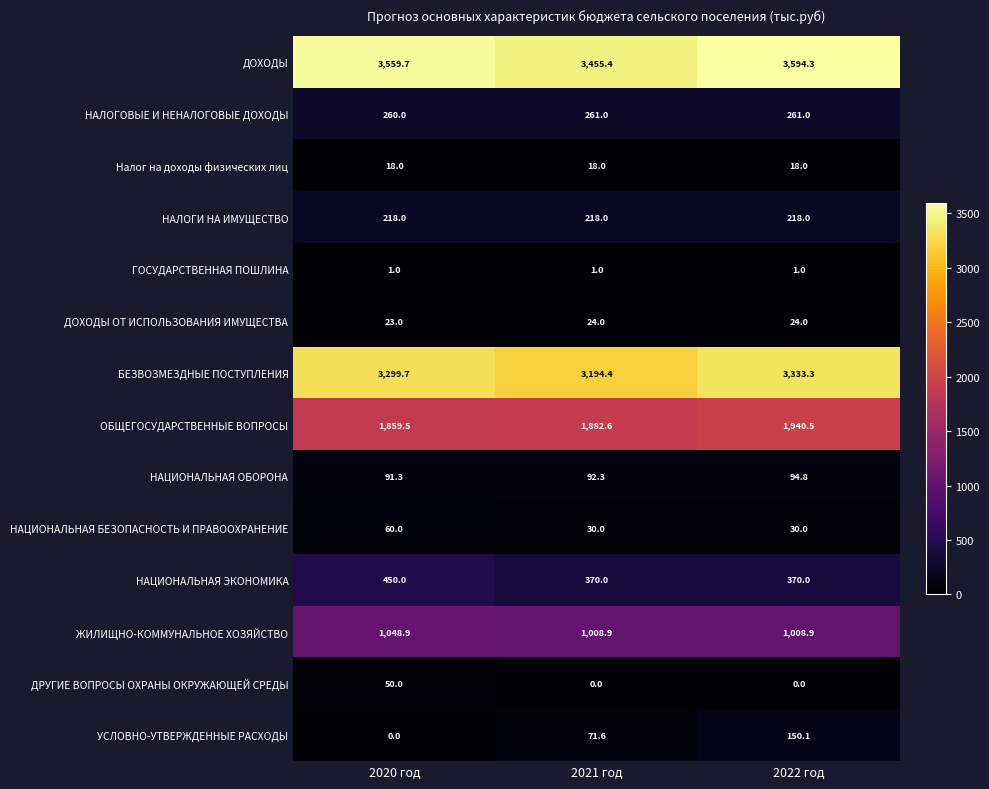

Which series changed the most between 2020 год and 2022 год?

УСЛОВНО-УТВЕРЖДЕННЫЕ РАСХОДЫ